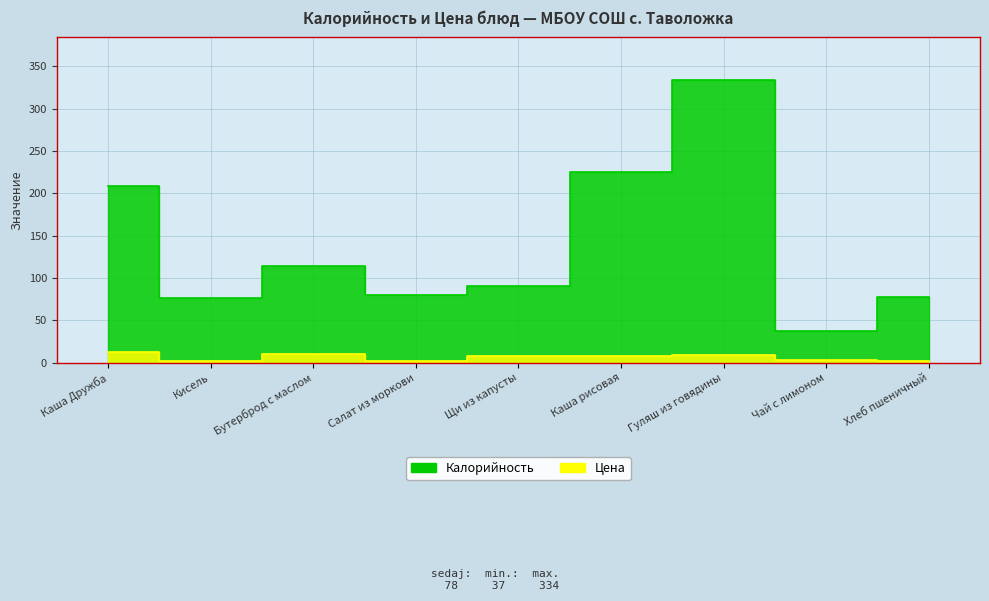

Count the number of categories in the chart.

9